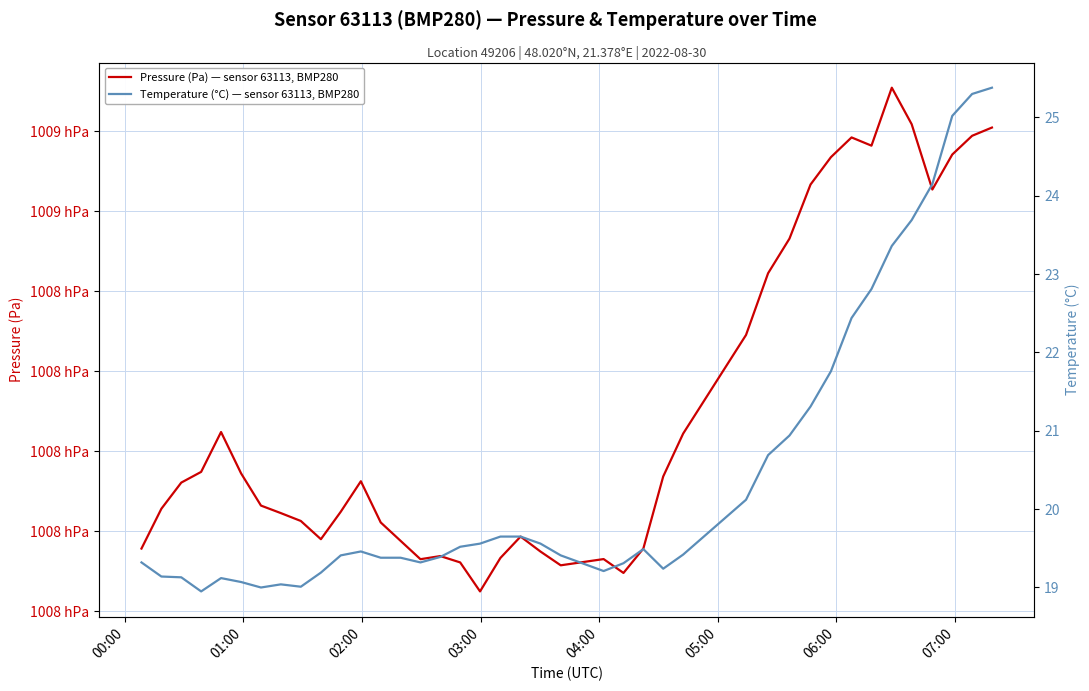

How many lines are shown in the chart?

2